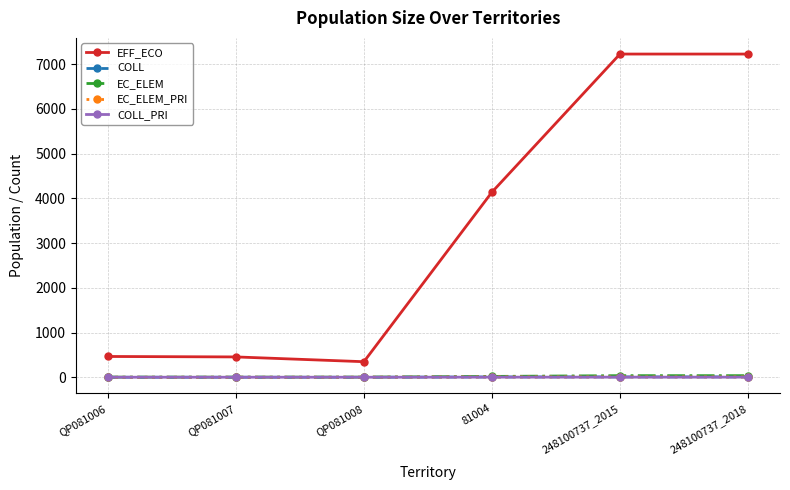

What is the total value across all series at QP081006?

466